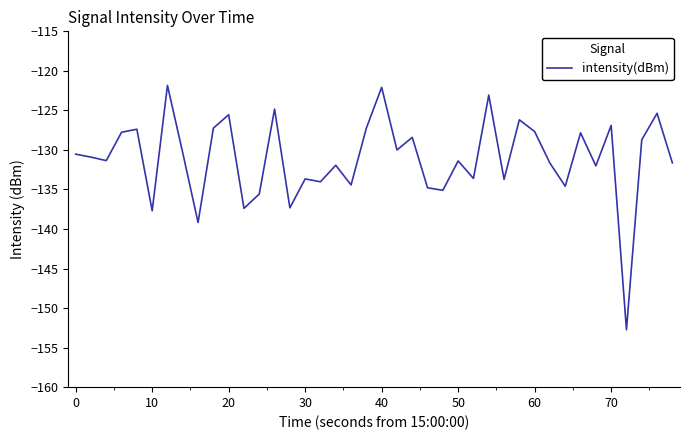

What is the greatest value displayed?

-121.8